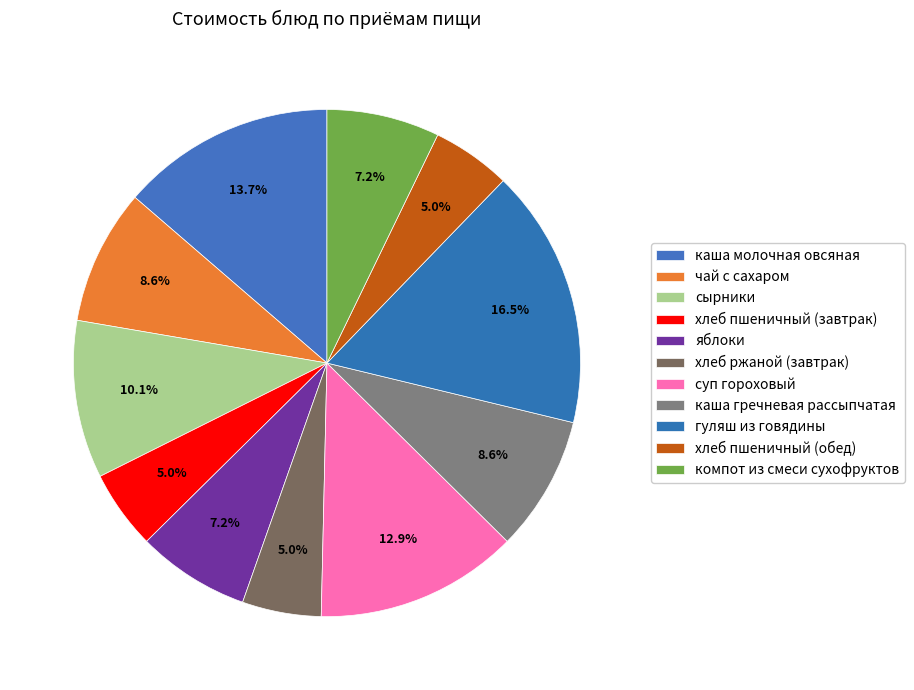

How many segments does this pie chart have?

11